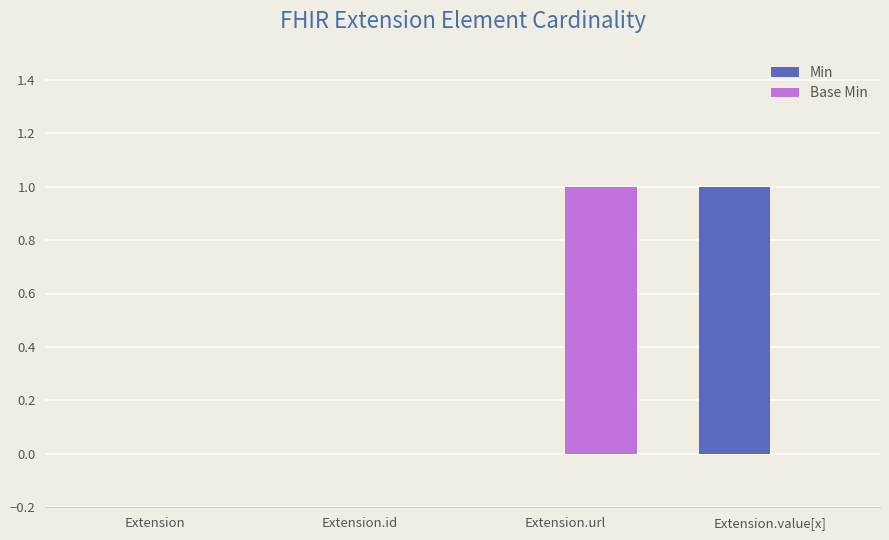

Which series changed the most between Extension.id and Extension.url?

Base Min